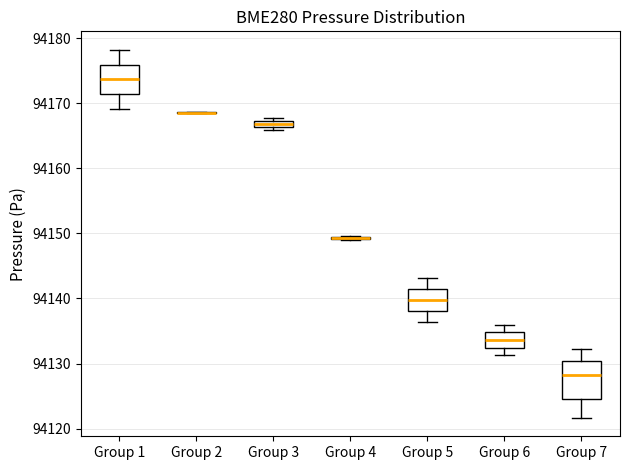

Which box is the tallest, from its lower edge to its upper edge?

Group 7